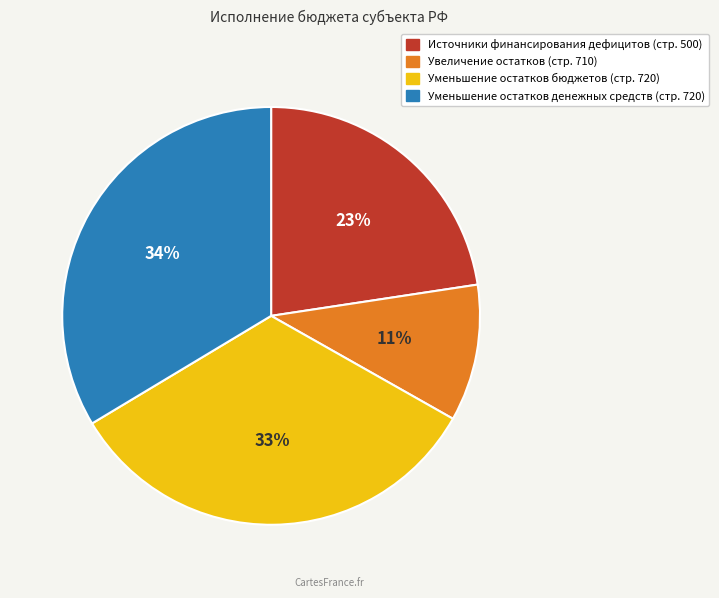

To the nearest percent, what is the average slice percentage?

25%